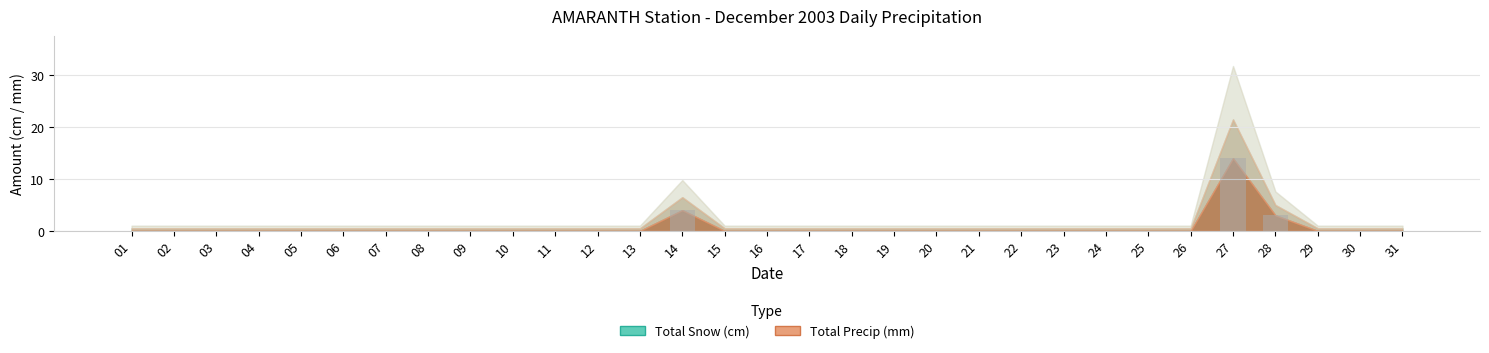

Reading left to right, extract all data points from this chart.

0	0	0	0	0	0	0	0	0	0	0	0	0	4	0	0	0	0	0	0	0	0	0	0	0	0	14	3	0	0	0